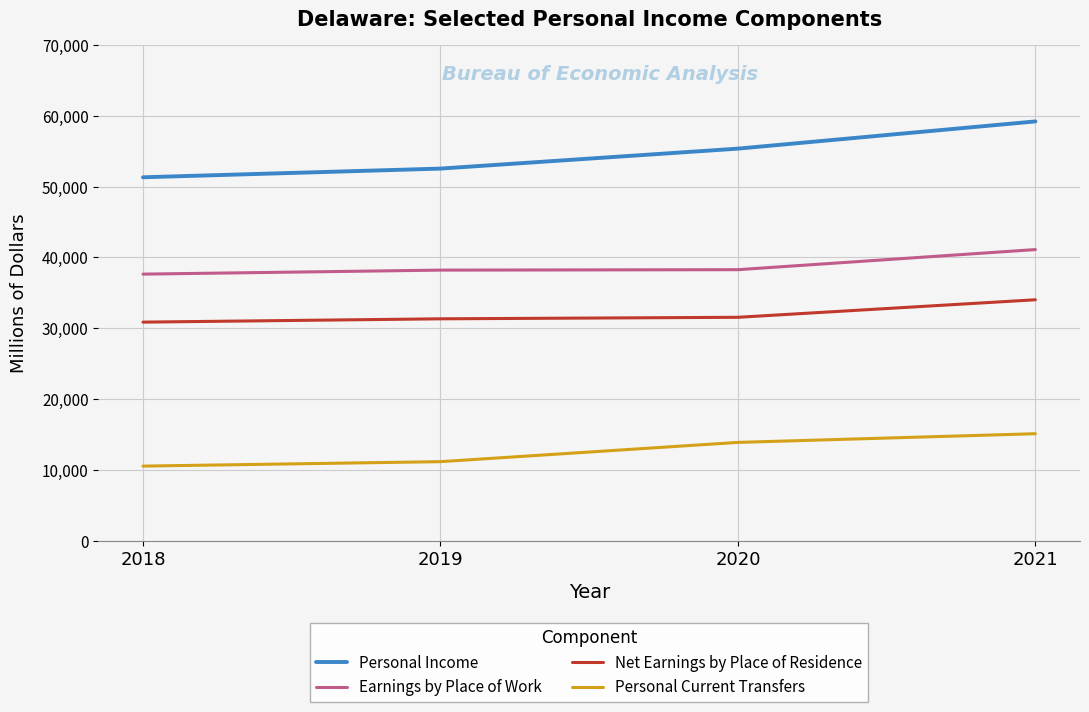

What is the highest value of the Personal Current Transfers series?

15088.6